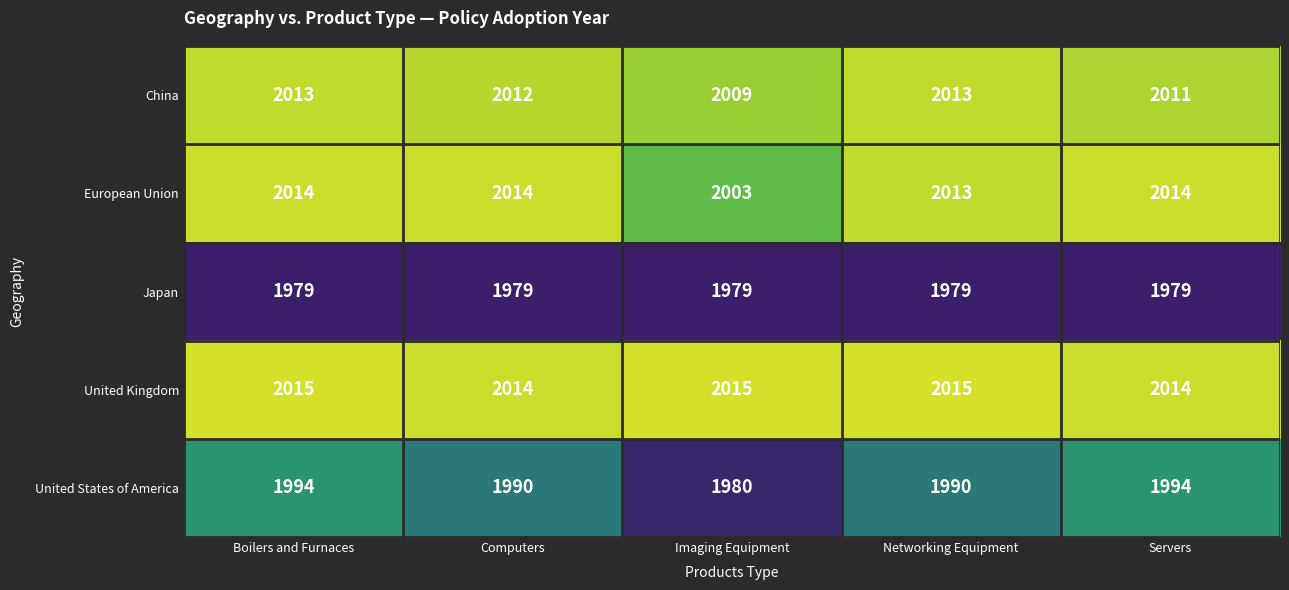

What is the difference between the China values at Boilers and Furnaces and Imaging Equipment?

4